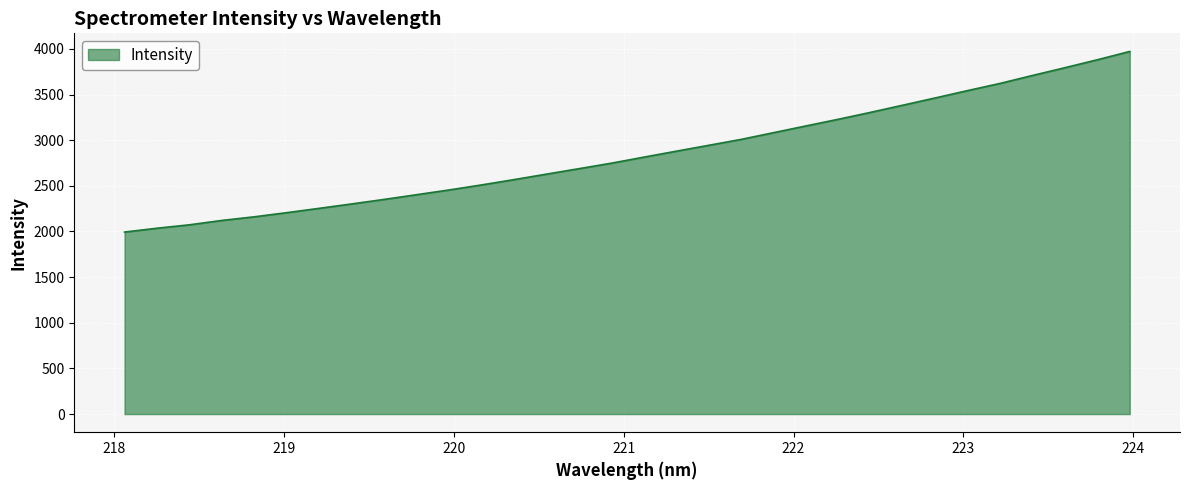

What is the minimum value shown in the chart?

1993.9